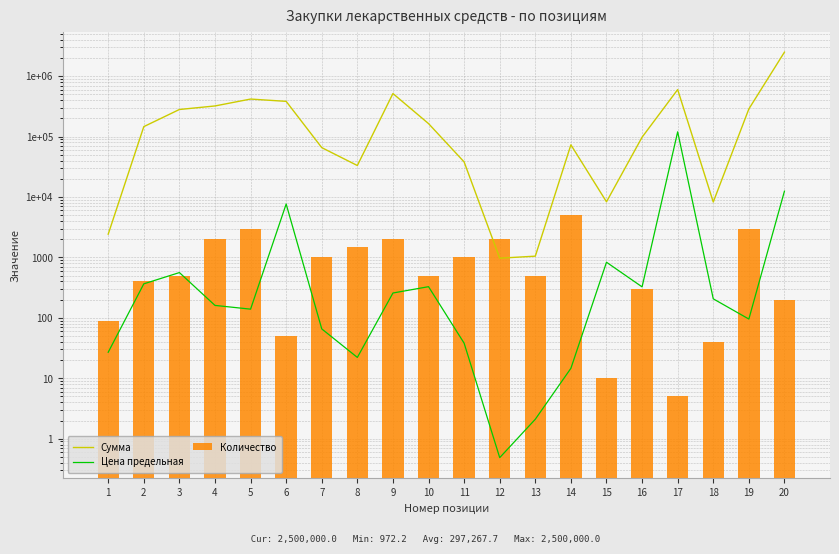

What is the value of the Сумма bar at the 13th from the left?

1050.0